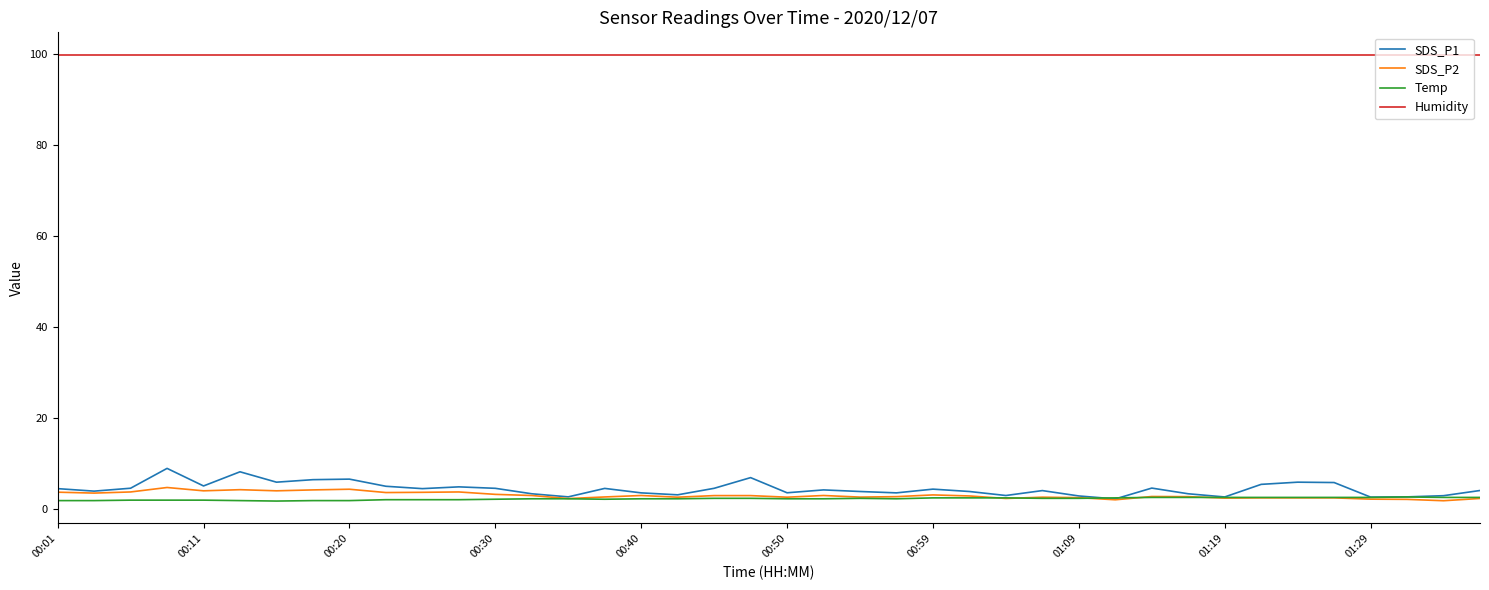

What is the greatest value displayed?

99.9